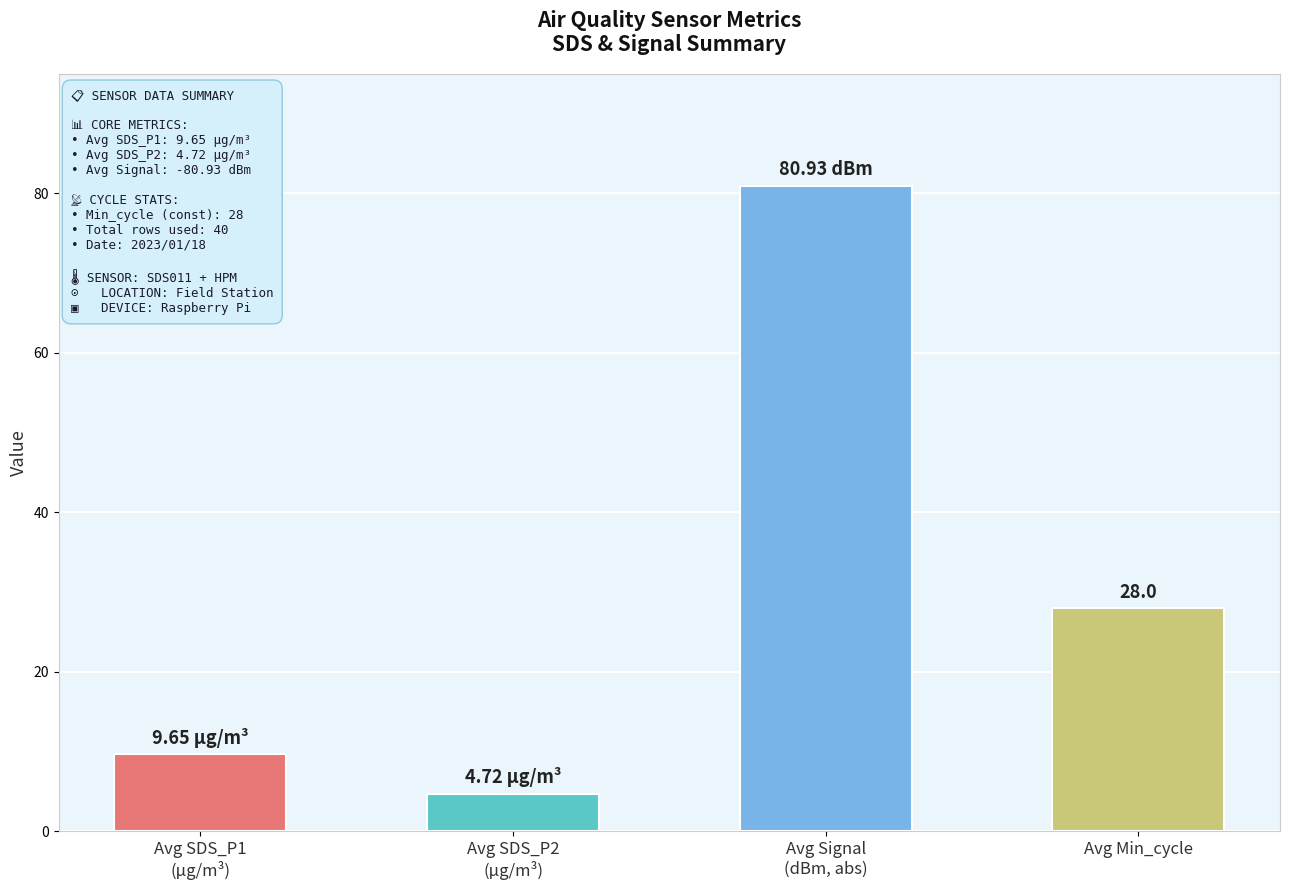

How many distinct data groups are displayed?

1